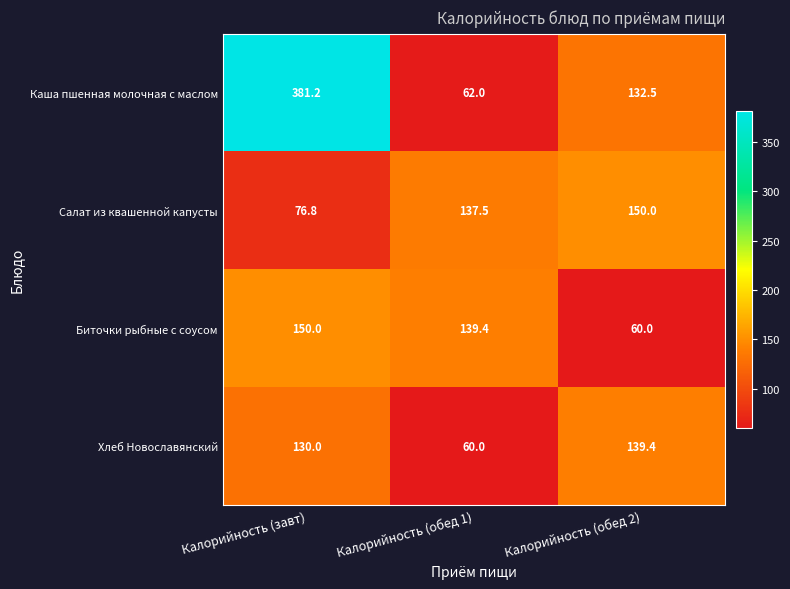

Count the number of data series in this chart.

4